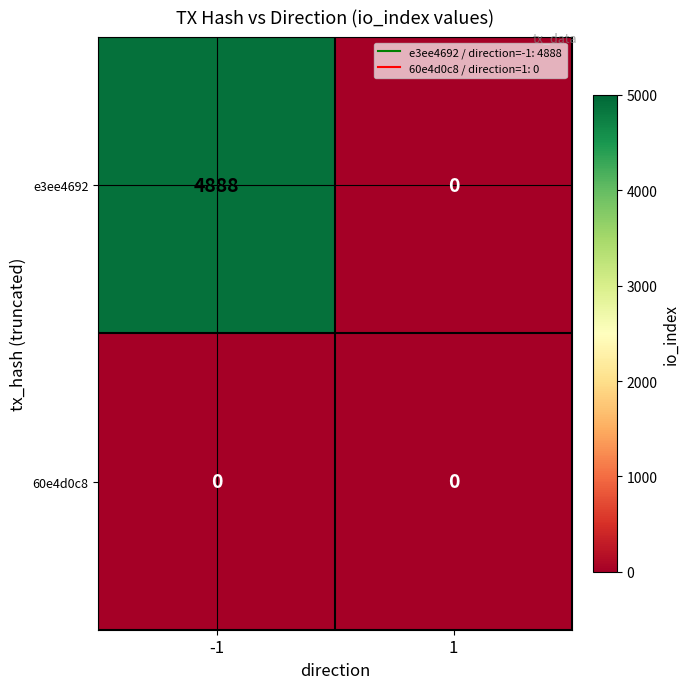

What is the difference between the maximum and minimum values in the e3ee4692 series?

4888